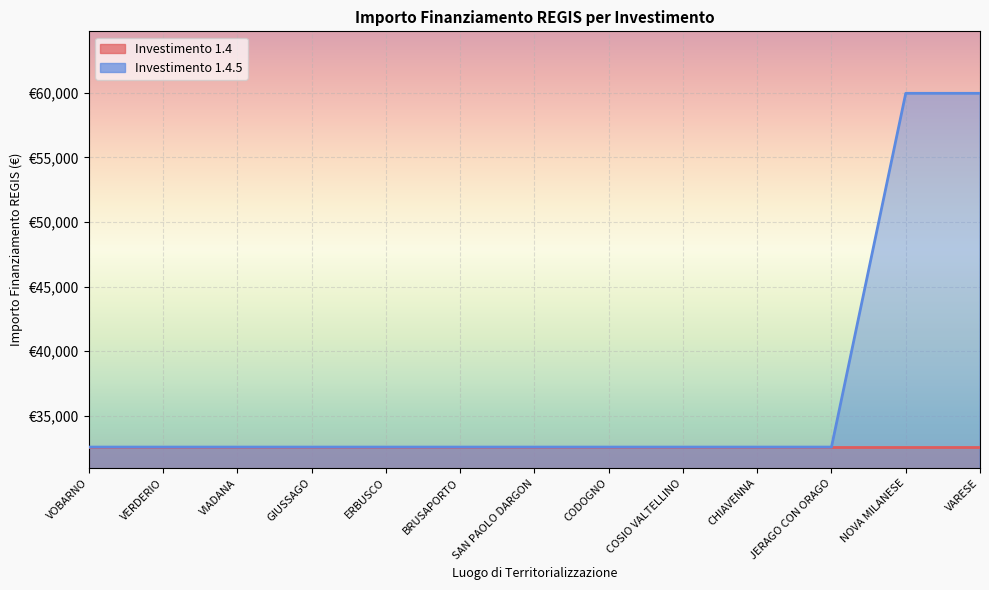

Reading left to right, transcribe all the data shown in this chart.

VOBARNO=32589	VERDERIO=32589	VIADANA=32589	GIUSSAGO=32589	ERBUSCO=32589	BRUSAPORTO=32589	SAN PAOLO DARGON=32589	CODOGNO=32589	COSIO VALTELLINO=32589	CHIAVENNA=32589	JERAGO CON ORAGO=32589	NOVA MILANESE=59966	VARESE=59966